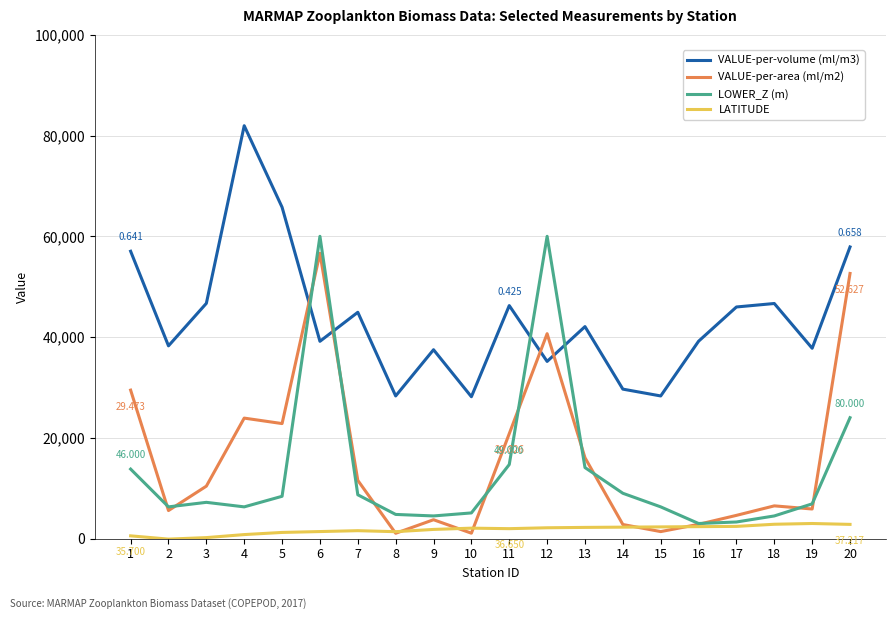

Between 2 and 12, which series saw the biggest shift?

LOWER_Z (m)